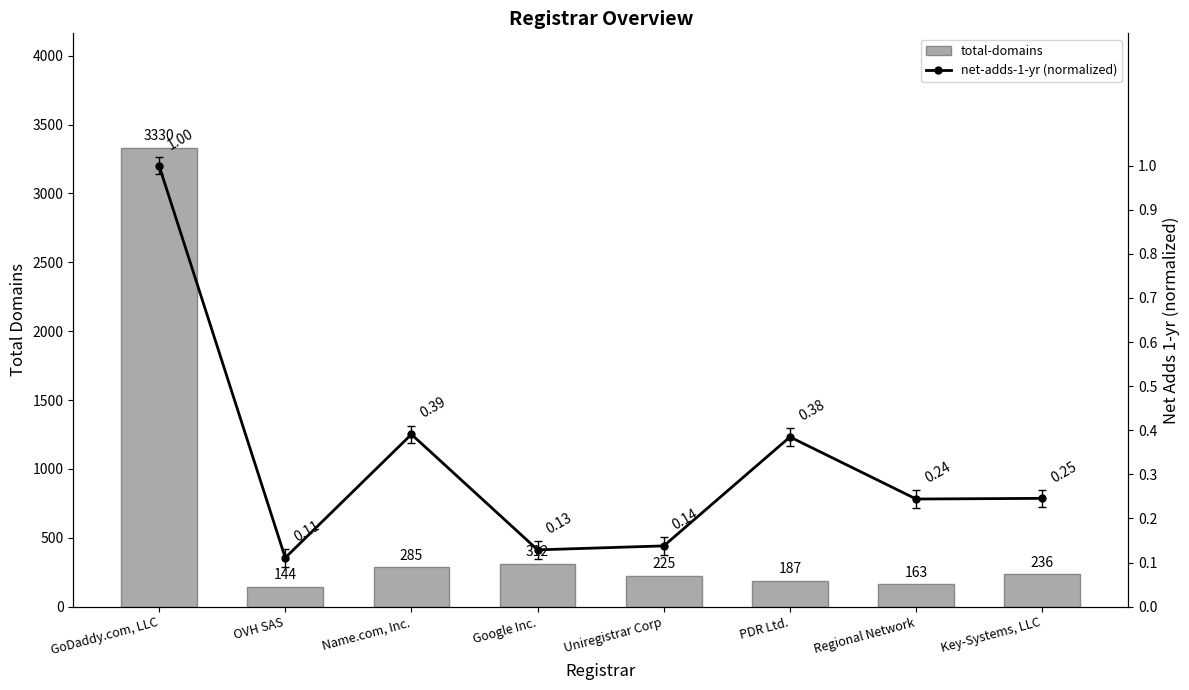

Count the number of categories in the chart.

8